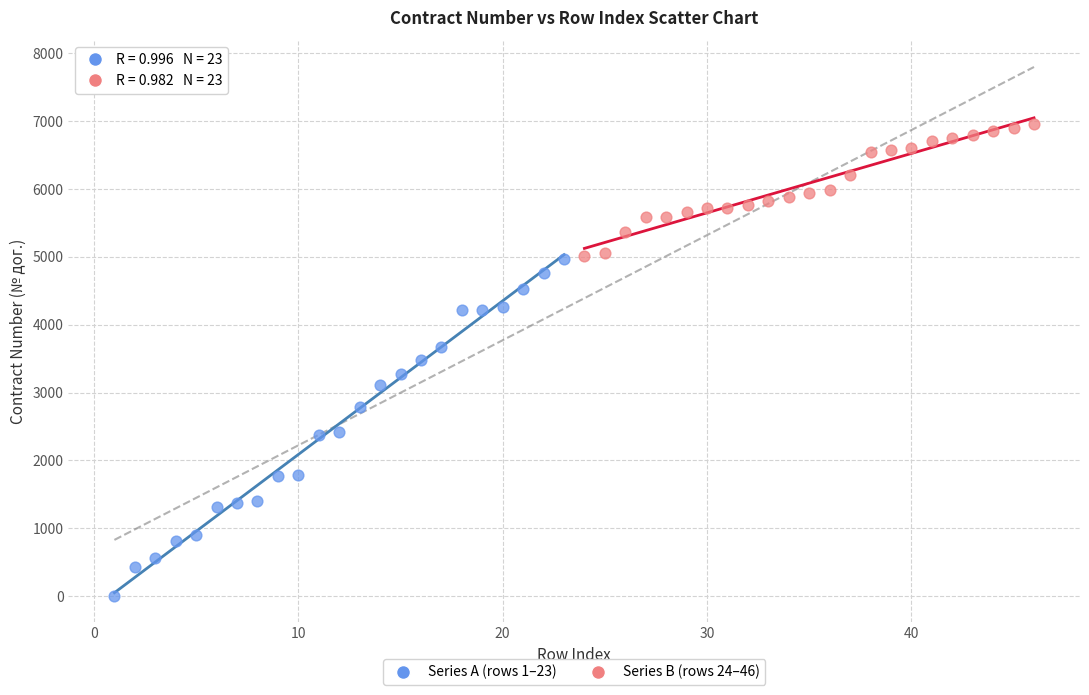

Which series contains the highest Y value?

Series B (rows 24–46)